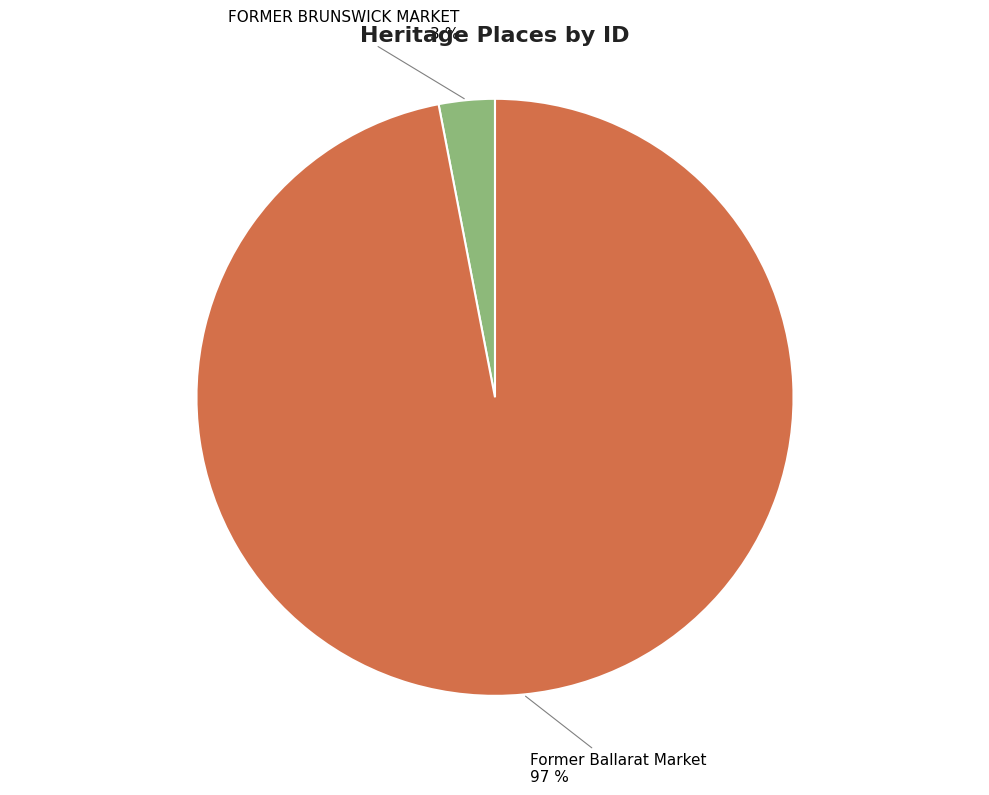

Is there any slice that represents more than half of the pie?

Yes